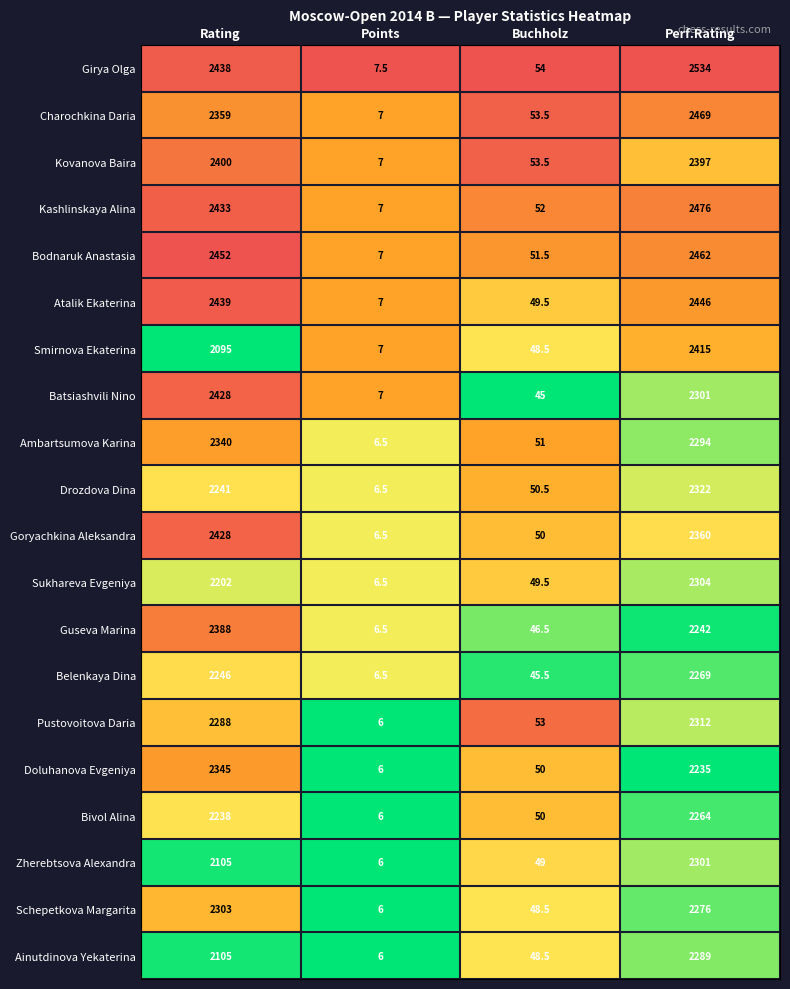

The Sukhareva Evgeniya series shows 3050.5 at Perf.Rating. True or false?

False